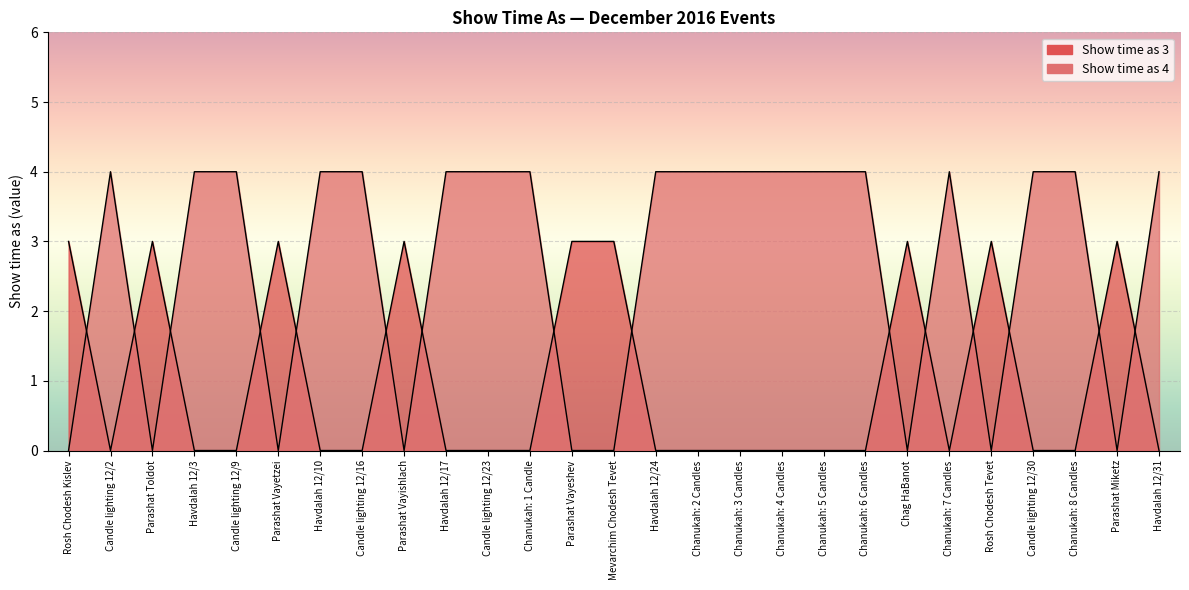

Reading right to left, list all the values displayed in this chart.

Havdalah 12/31=0	Parashat Miketz=3	Chanukah: 8 Candles=0	Candle lighting 12/30=0	Rosh Chodesh Tevet=3	Chanukah: 7 Candles=0	Chag HaBanot=3	Chanukah: 6 Candles=0	Chanukah: 5 Candles=0	Chanukah: 4 Candles=0	Chanukah: 3 Candles=0	Chanukah: 2 Candles=0	Havdalah 12/24=0	Mevarchim Chodesh Tevet=3	Parashat Vayeshev=3	Chanukah: 1 Candle=0	Candle lighting 12/23=0	Havdalah 12/17=0	Parashat Vayishlach=3	Candle lighting 12/16=0	Havdalah 12/10=0	Parashat Vayetzei=3	Candle lighting 12/9=0	Havdalah 12/3=0	Parashat Toldot=3	Candle lighting 12/2=0	Rosh Chodesh Kislev=3